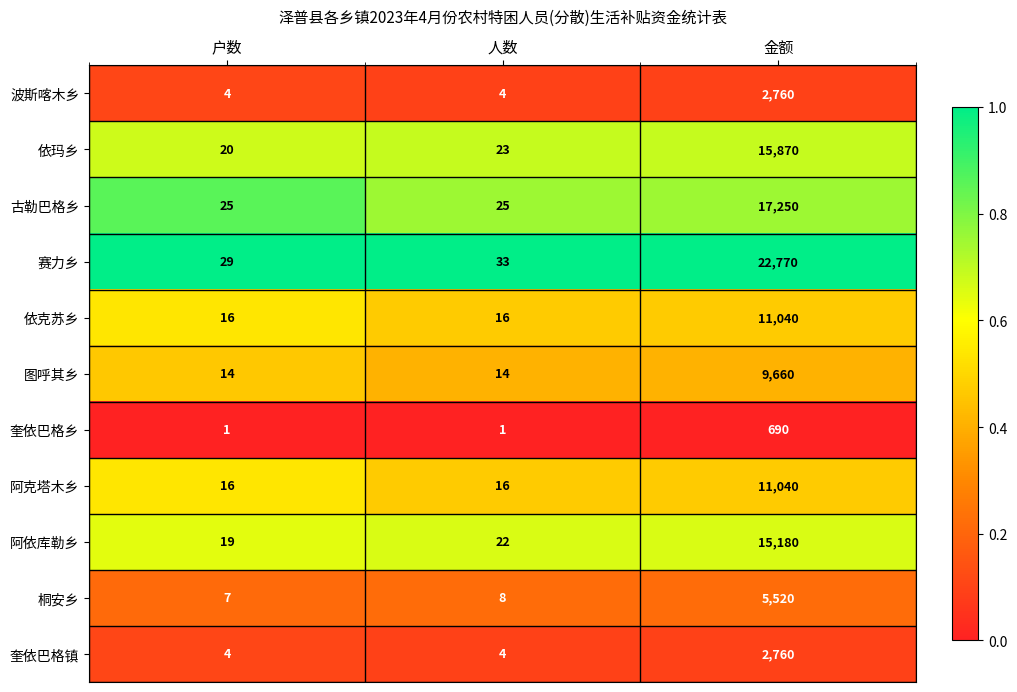

The value of 阿克塔木乡 at 户数 is 16. True or false?

True